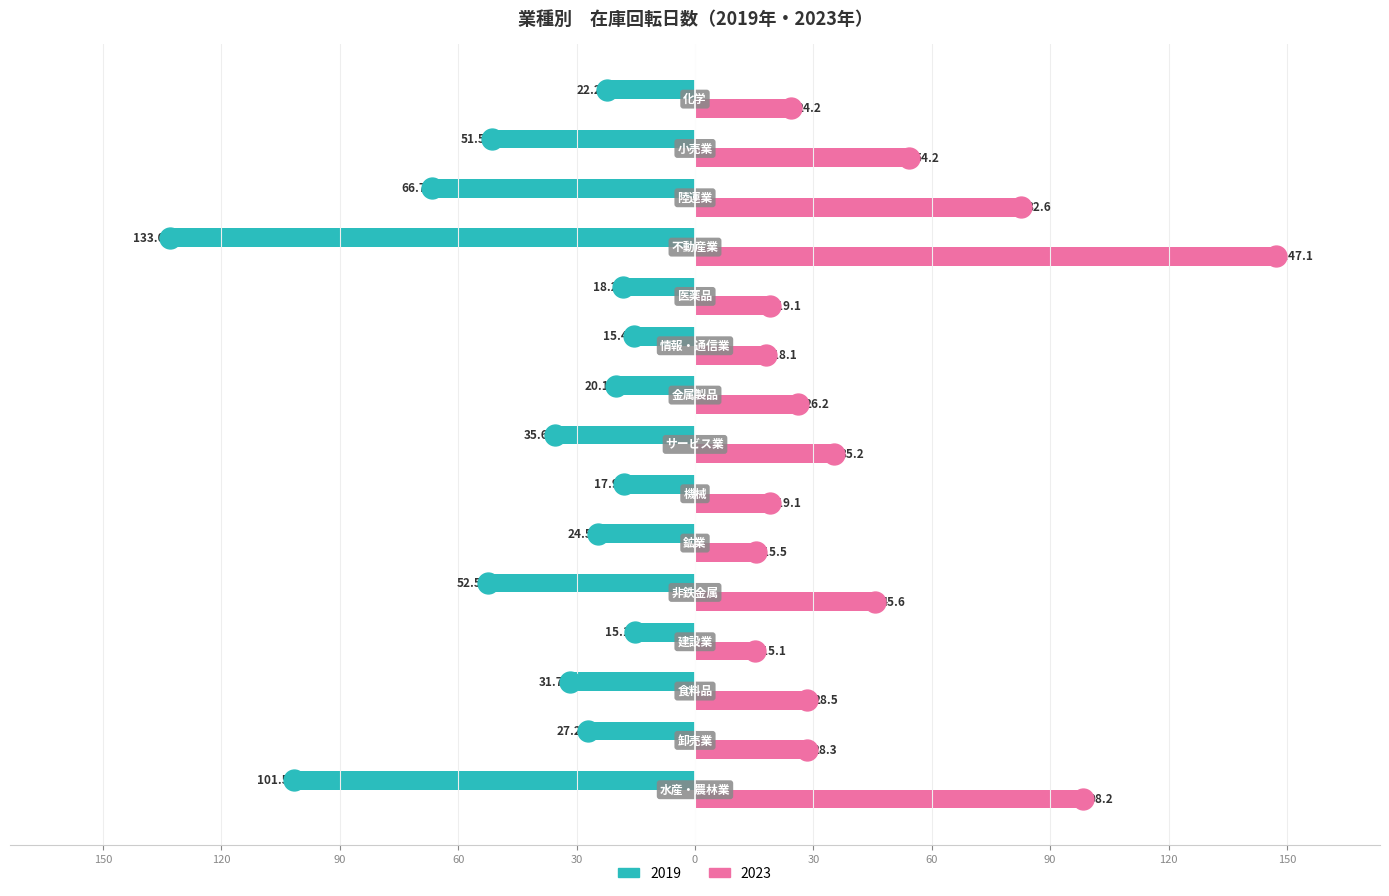

Reading left to right, list all the values displayed in this chart.

2019: 水産・農林業=-101.5	卸売業=-27.2	食料品=-31.7	建設業=-15.1	非鉄金属=-52.5	鉱業=-24.5	機械=-17.9	サービス業=-35.6	金属製品=-20.1	情報・通信業=-15.4	医薬品=-18.2	不動産業=-133.0	陸運業=-66.7	小売業=-51.5	化学=-22.2
2023: 水産・農林業=98.2	卸売業=28.3	食料品=28.5	建設業=15.1	非鉄金属=45.6	鉱業=15.5	機械=19.1	サービス業=35.2	金属製品=26.2	情報・通信業=18.1	医薬品=19.1	不動産業=147.1	陸運業=82.6	小売業=54.2	化学=24.2